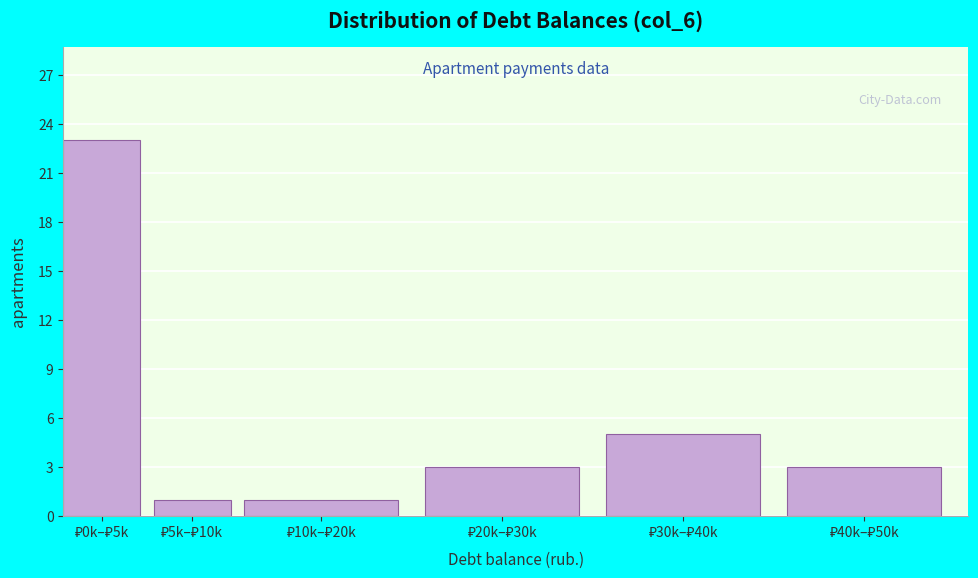

Reading left to right, what are all the values shown in this chart?

23	1	1	3	5	3